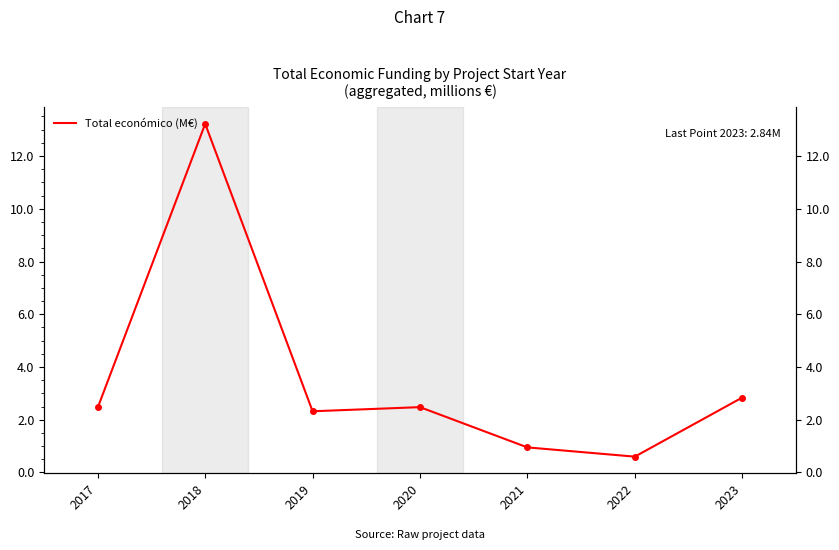

Reading left to right, list all the values displayed in this chart.

2017=2.5	2018=13.2	2019=2.3	2020=2.5	2021=1.0	2022=0.6	2023=2.8